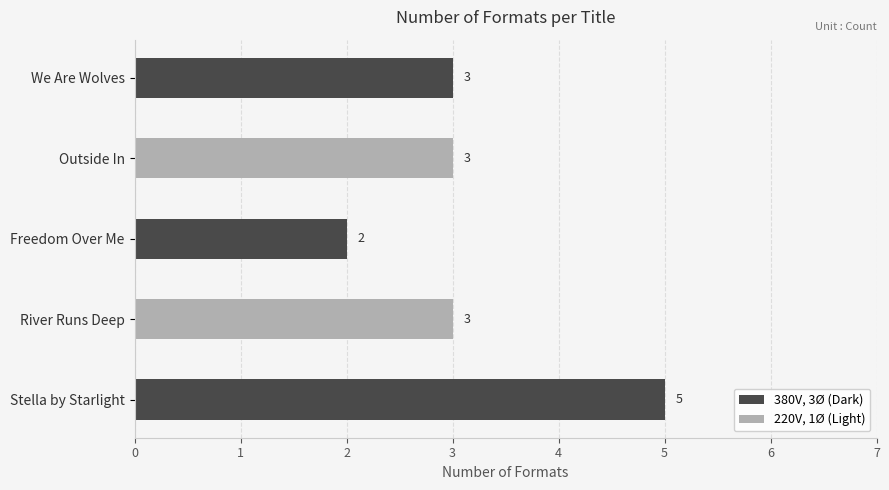

Which label corresponds to the smallest value in the chart?

Freedom Over Me